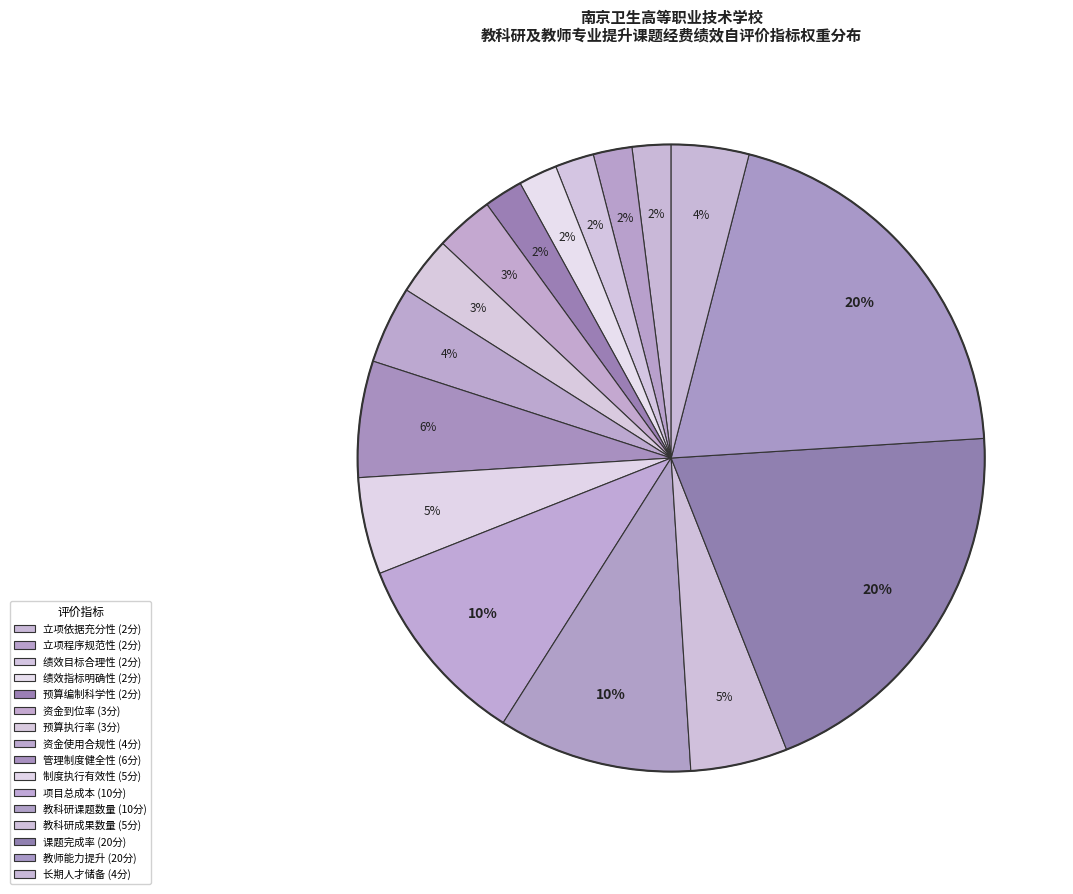

How many slices are in this pie chart?

16